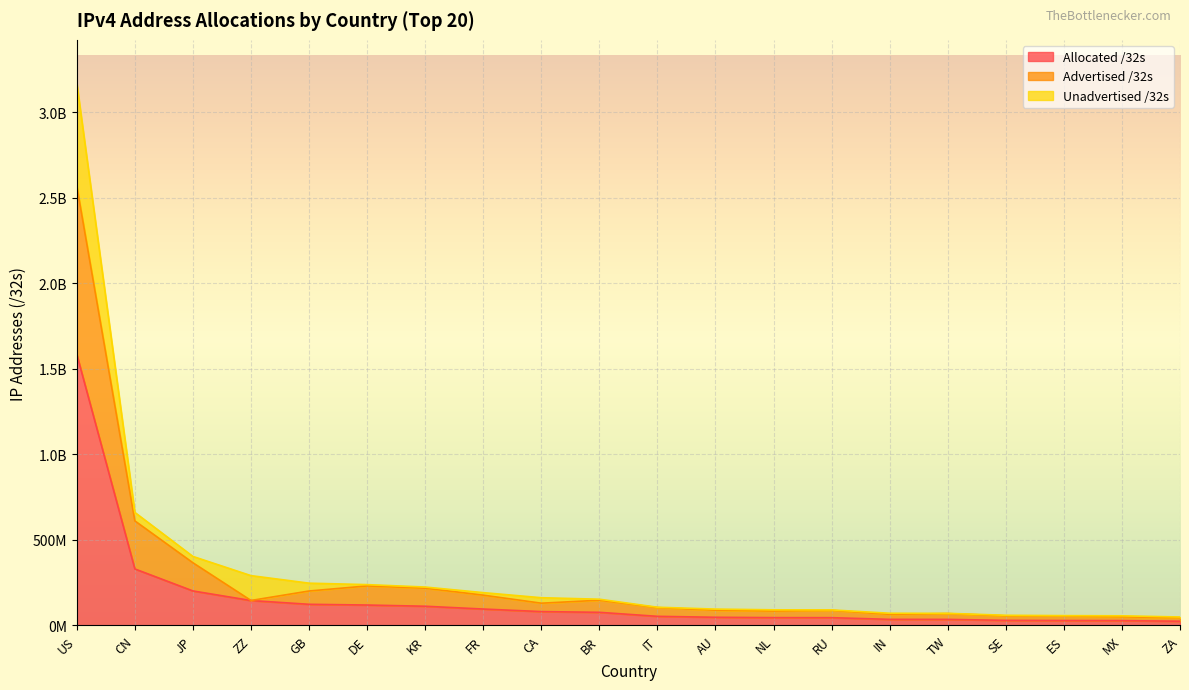

What position from the left is IT?

11